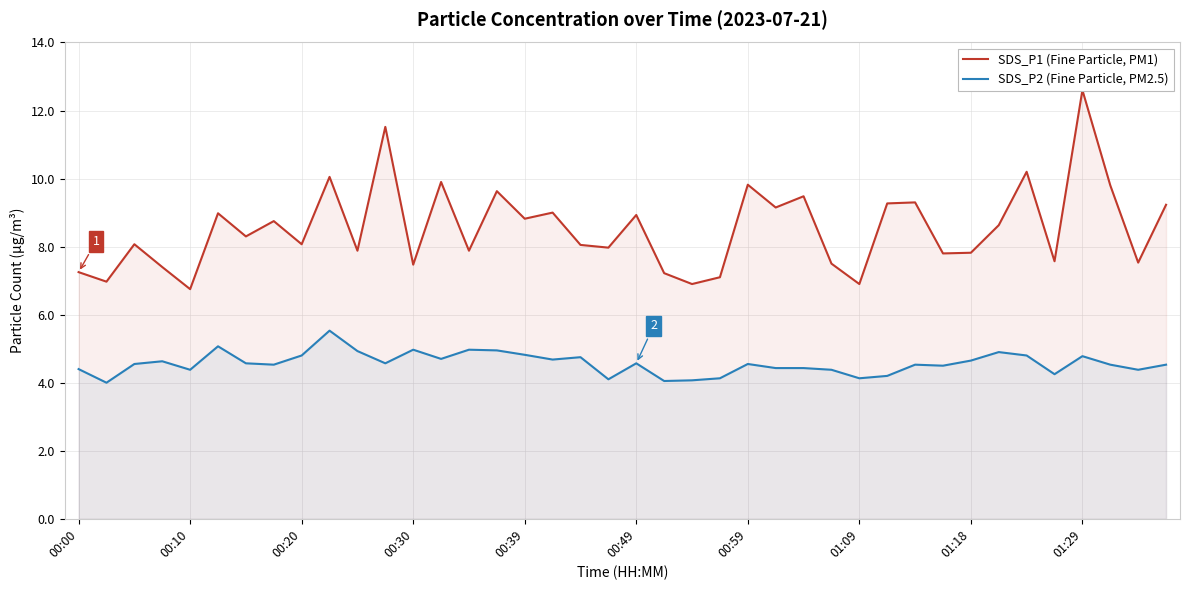

Rank the series by their maximum value, from highest to lowest.

SDS_P1 (Fine Particle, PM1), SDS_P2 (Fine Particle, PM2.5)